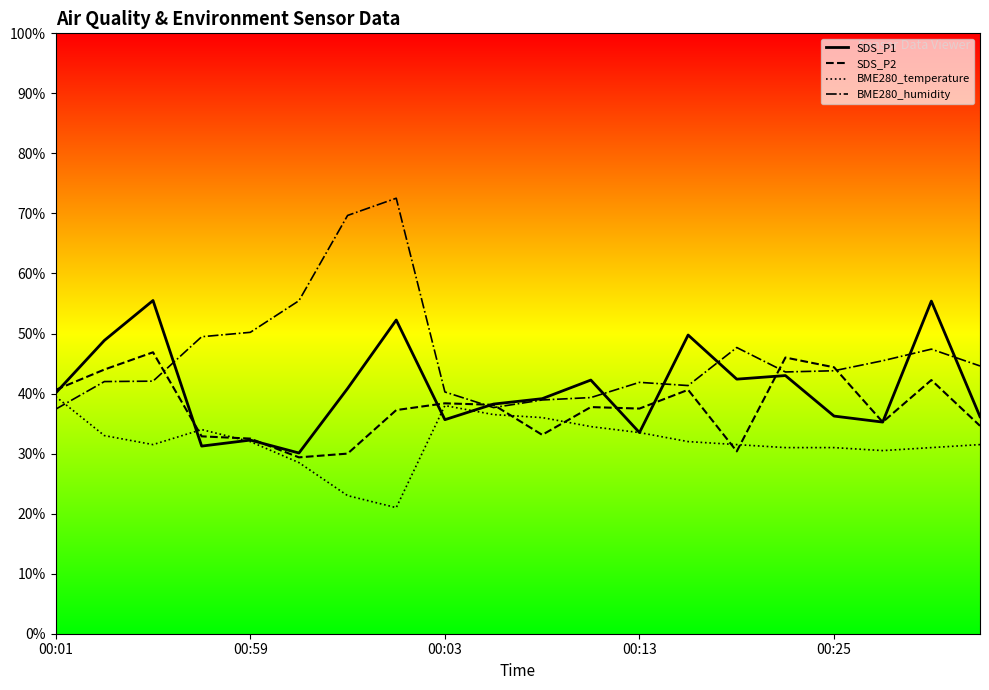

Where does the SDS_P1 series first go above 40?

00:01